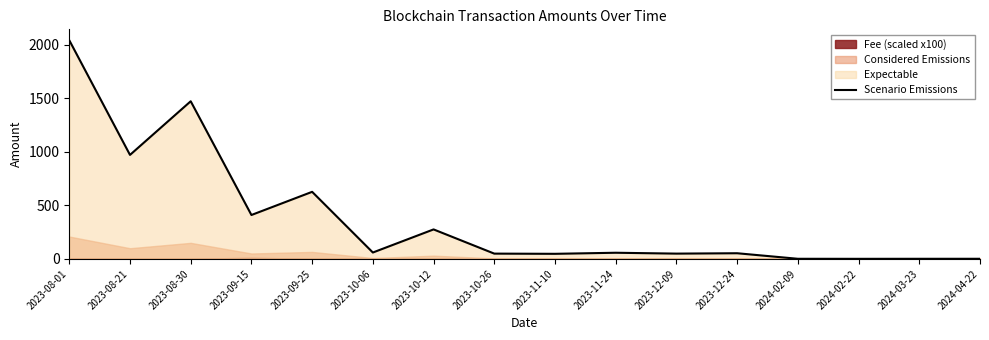

What is the difference between the second highest and second lowest values?

1470.3